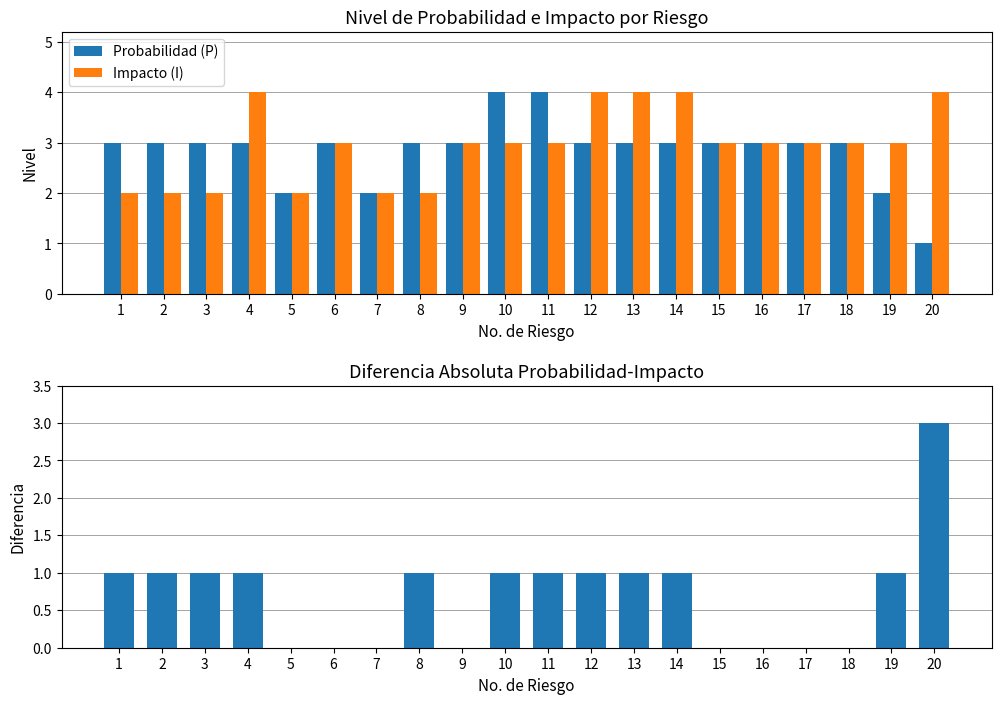

What is the sum of the Probabilidad (P) values at 7 and 3?

5